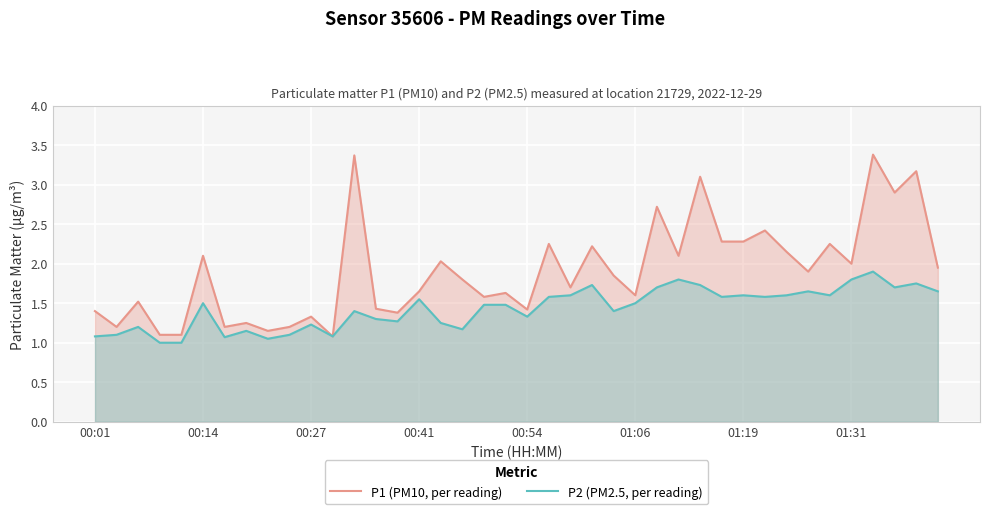

What is the maximum value shown in the chart?

3.4